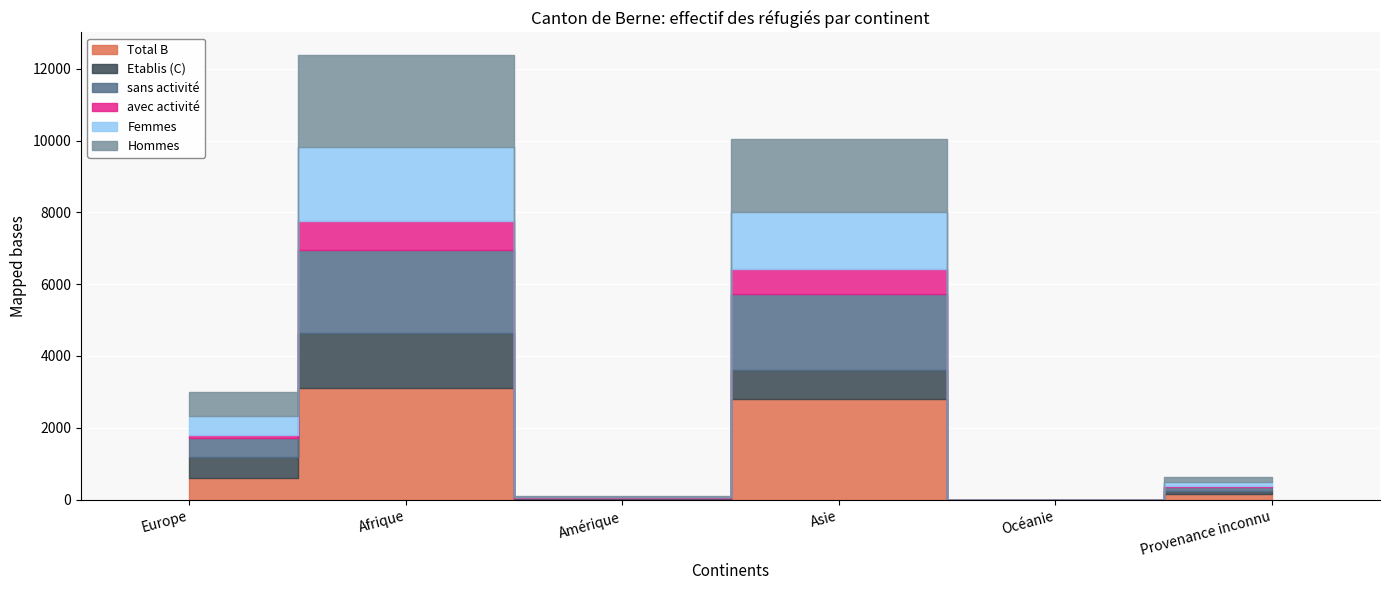

Where is sans activité nearest to the value 1151?

Europe